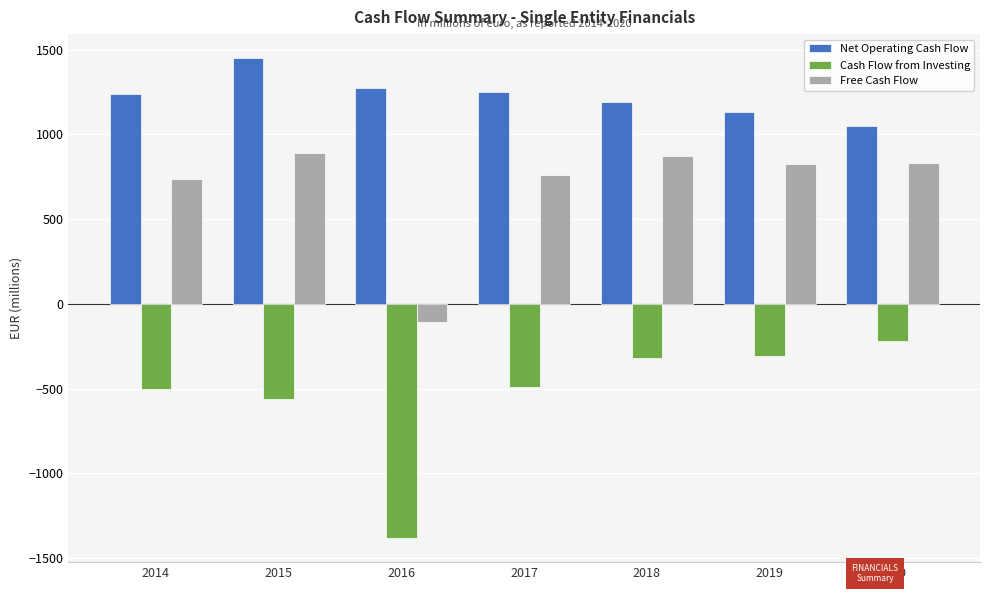

What is the total value across all series at 2016?

-215.2